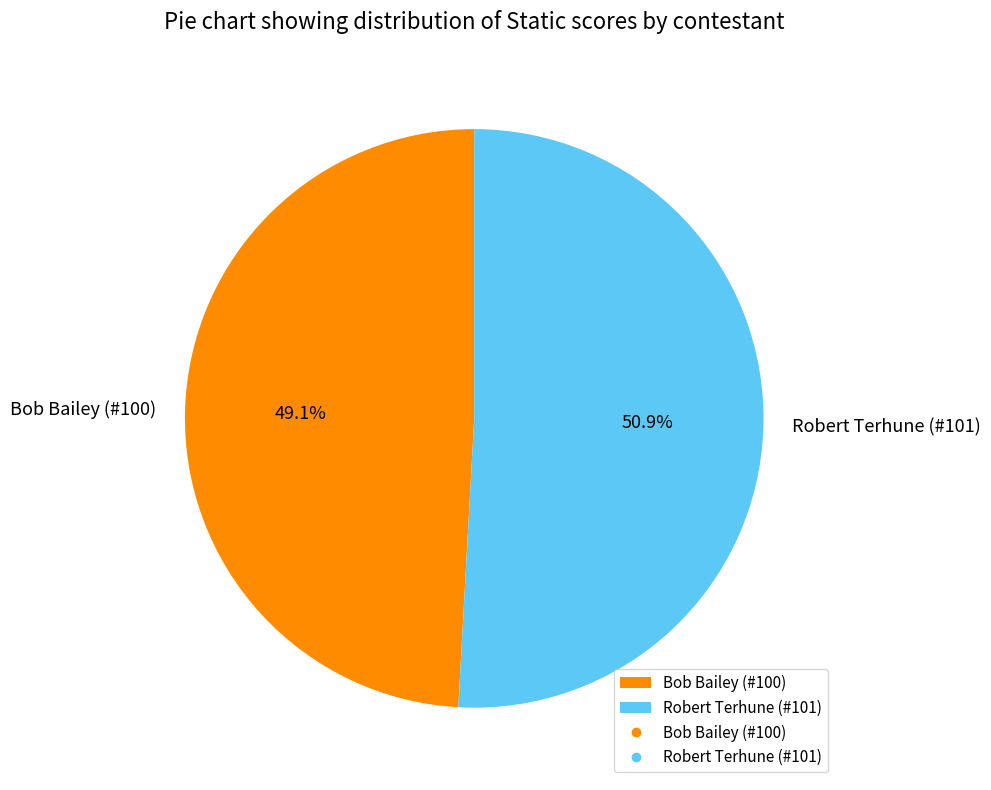

Which slice is the smallest?

Bob Bailey (#100)